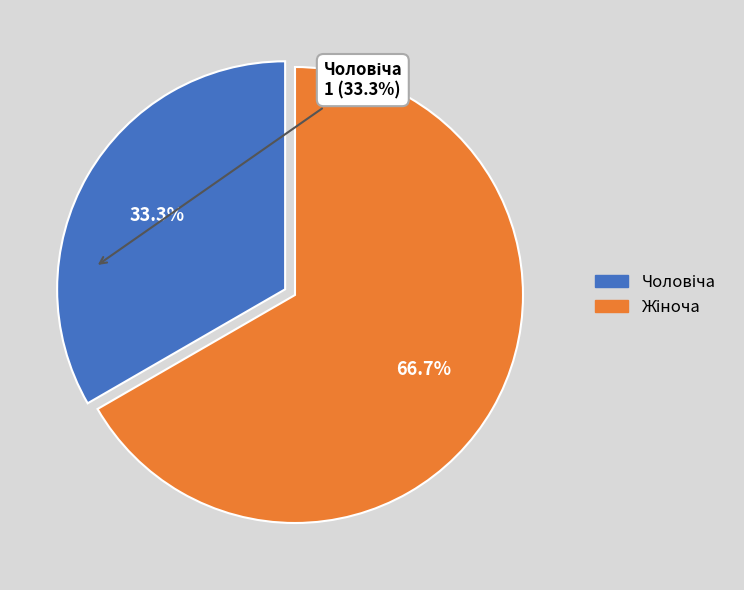

Does any single category account for the majority?

Yes